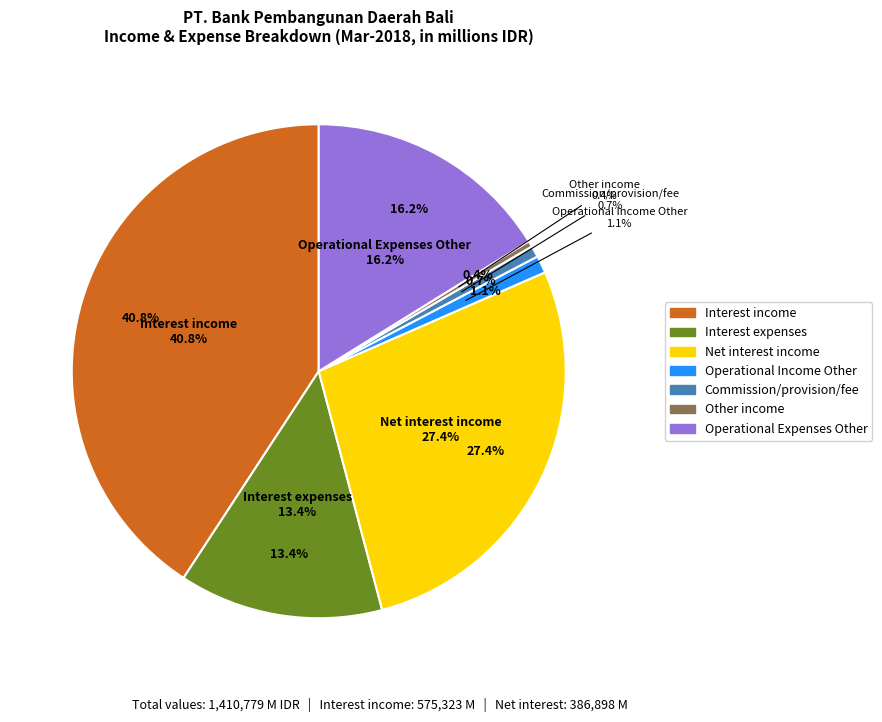

To the nearest percent, what is the average slice percentage?

14%